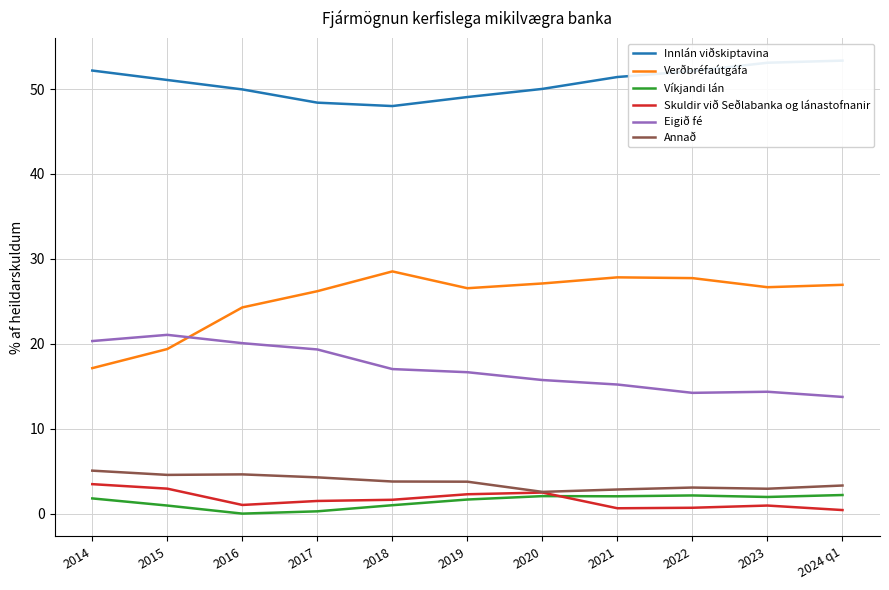

Where is the first local maximum for Verðbréfaútgáfa?

2018